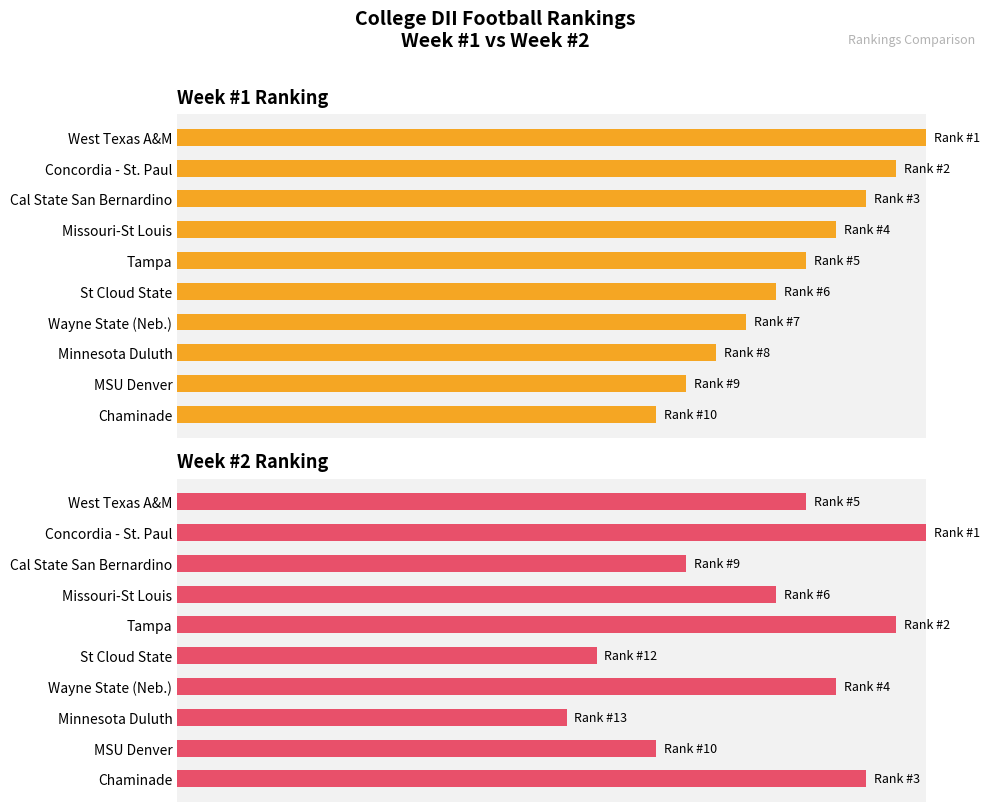

How many values in the Week #2 Ranking series exceed 84?

4